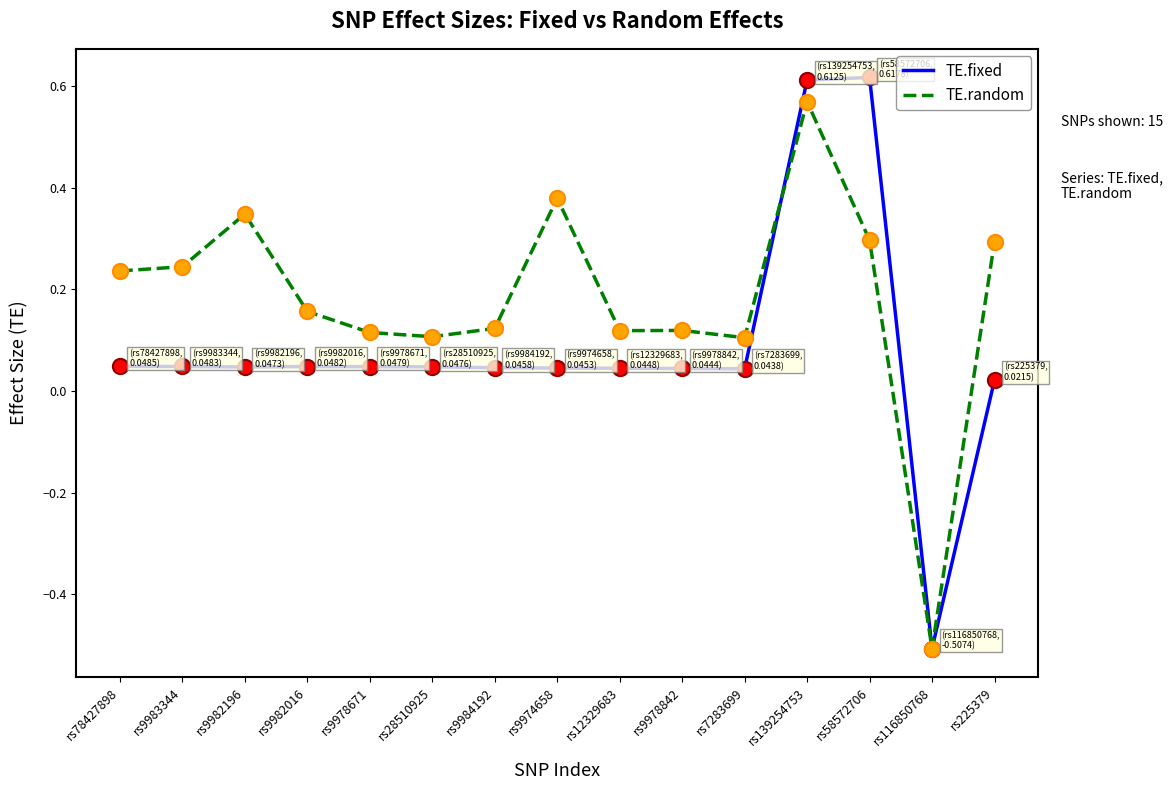

Is the value of TE.fixed at rs78427898 greater than the value of TE.random at rs9974658?

No